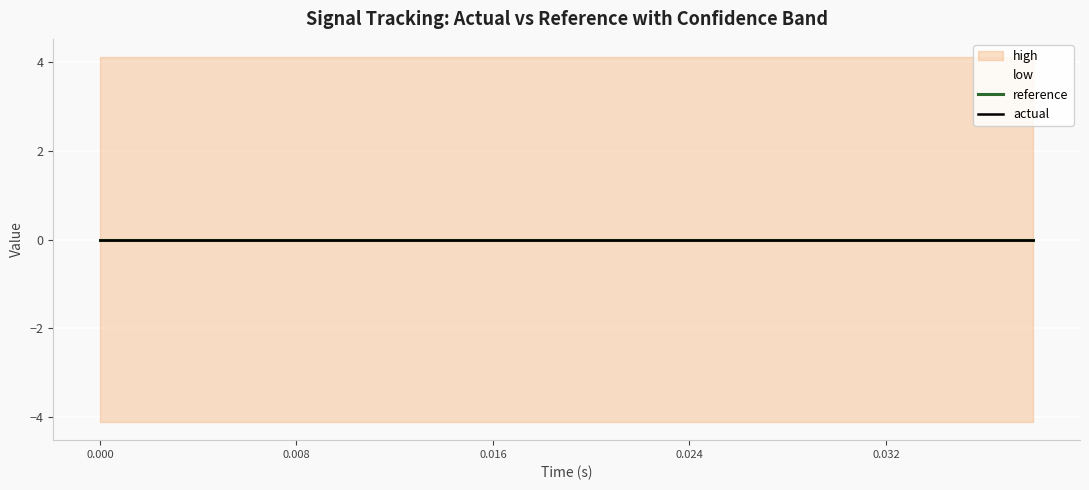

Which series changed the most between 13 and 14?

high